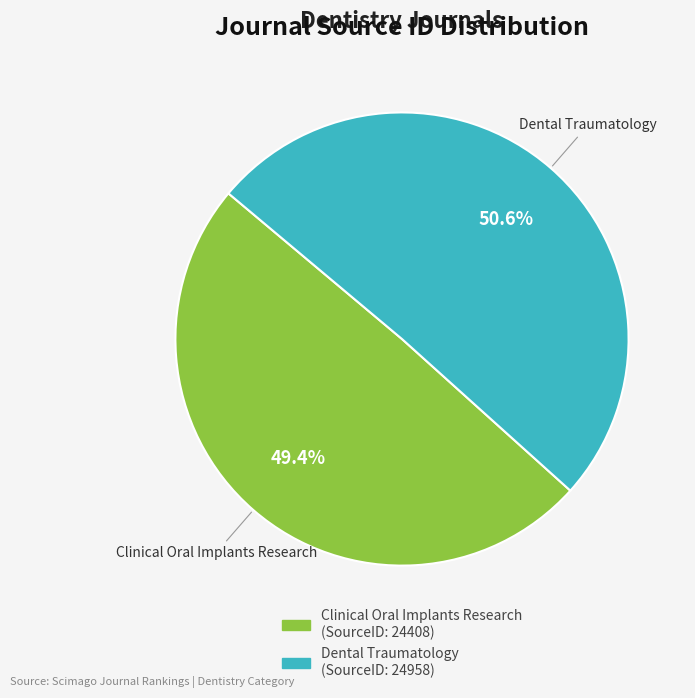

Do Clinical Oral Implants Research and Dental Traumatology together represent more than half of the pie?

Yes